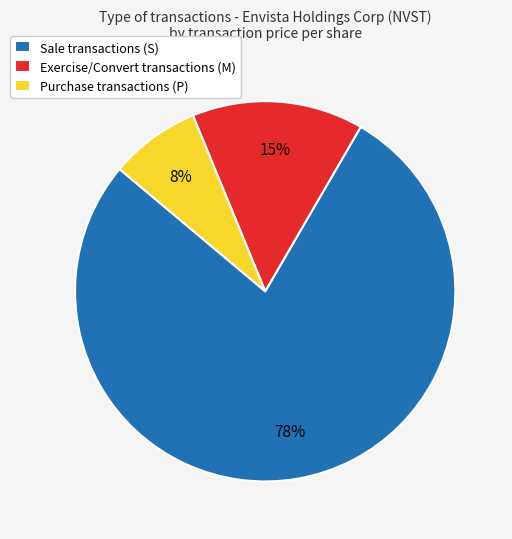

Which has a higher value, Purchase transactions (P) or Sale transactions (S)?

Sale transactions (S)